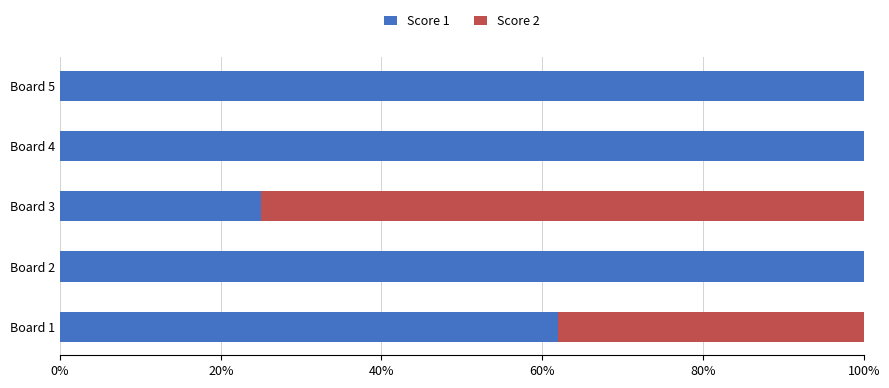

What is the total value across all series at Board 4?

100.0